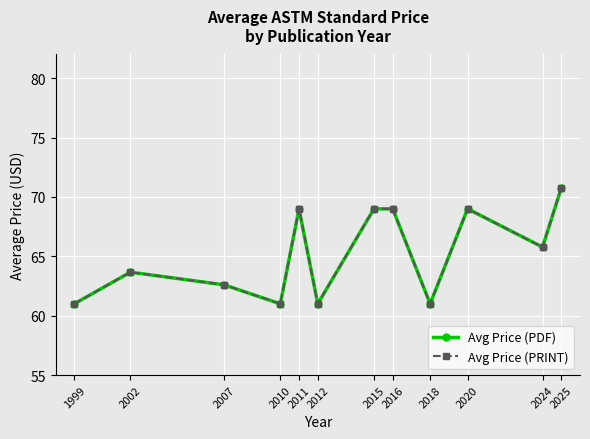

Is this an area chart (filled region under the line)?

No